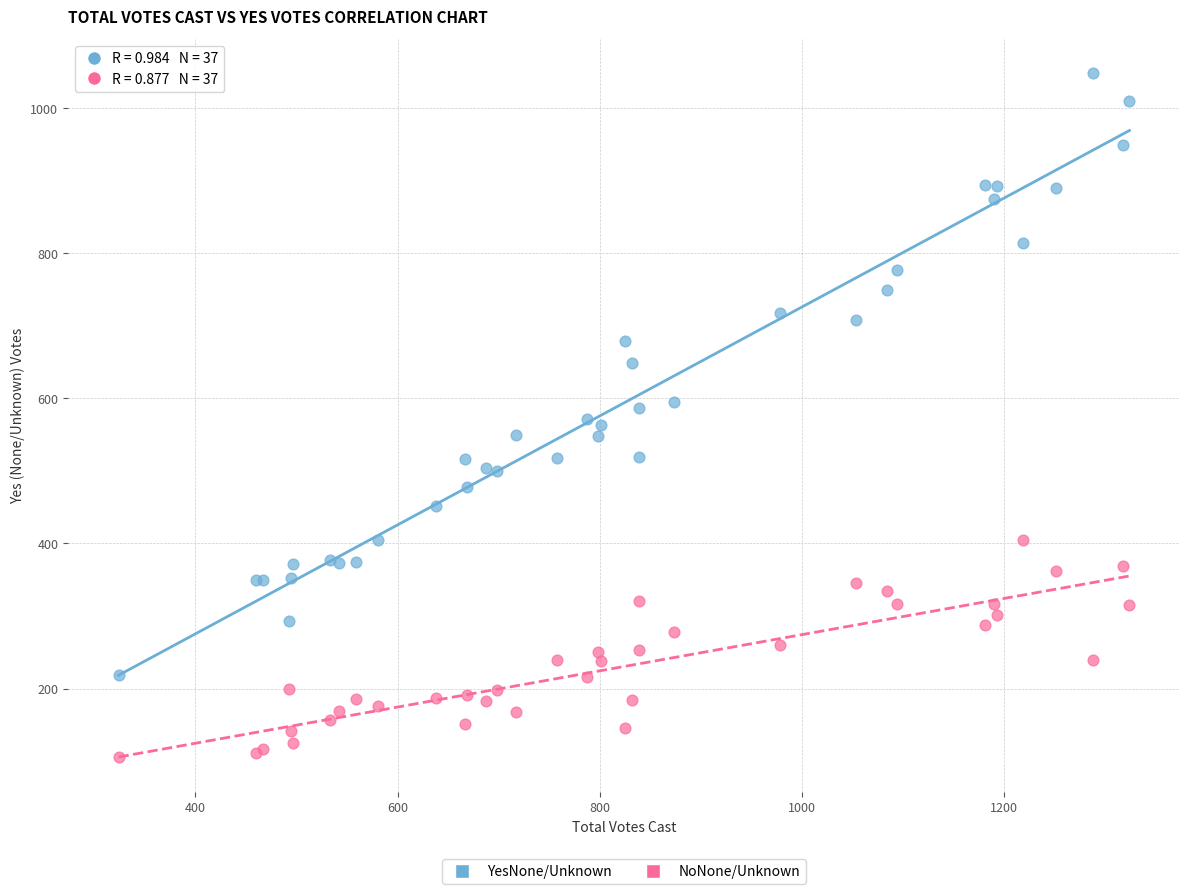

What is the X range (max minus min) for the scatter plot?

1000